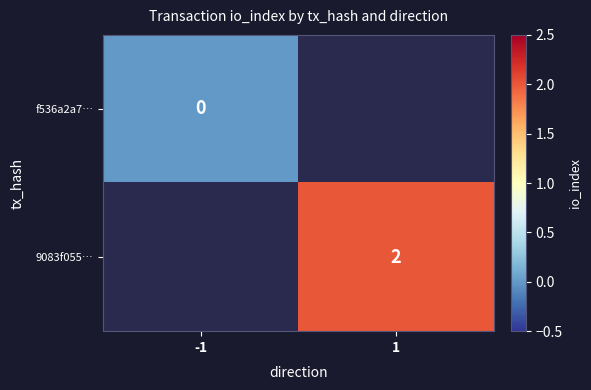

At which label is f536a2a7… closest to 0?

-1